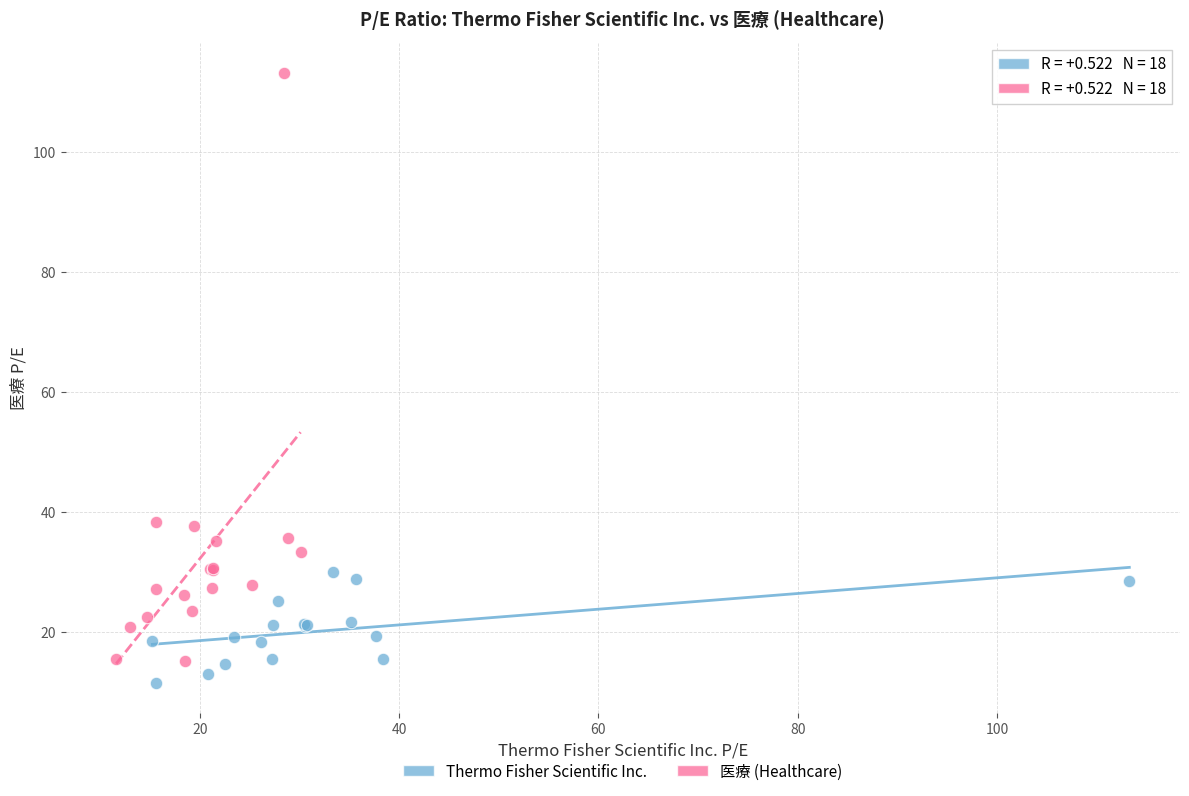

Which series reaches the maximum Y coordinate?

医療 (Healthcare)